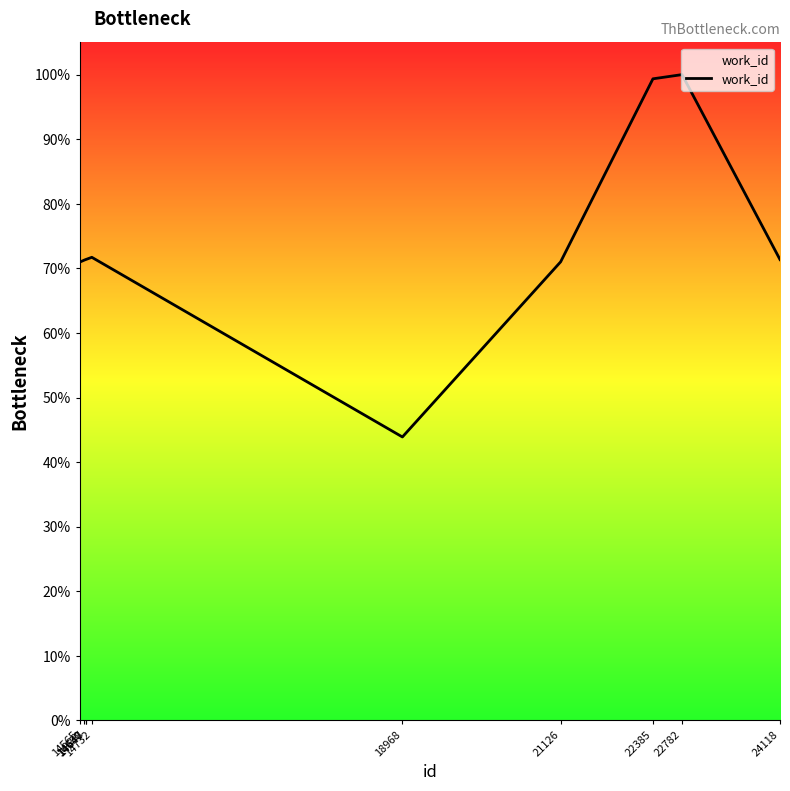

What is the difference between the maximum and minimum values?

56.1